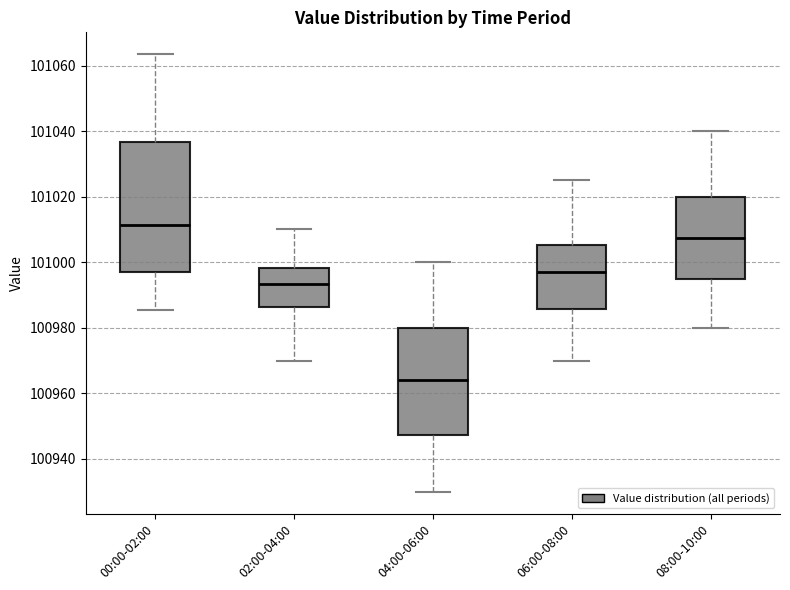

Where is the upper edge of the box for 02:00-04:00 on the y-axis? The values are not printed on the chart, so give them approximately, as read against the axis.

100998